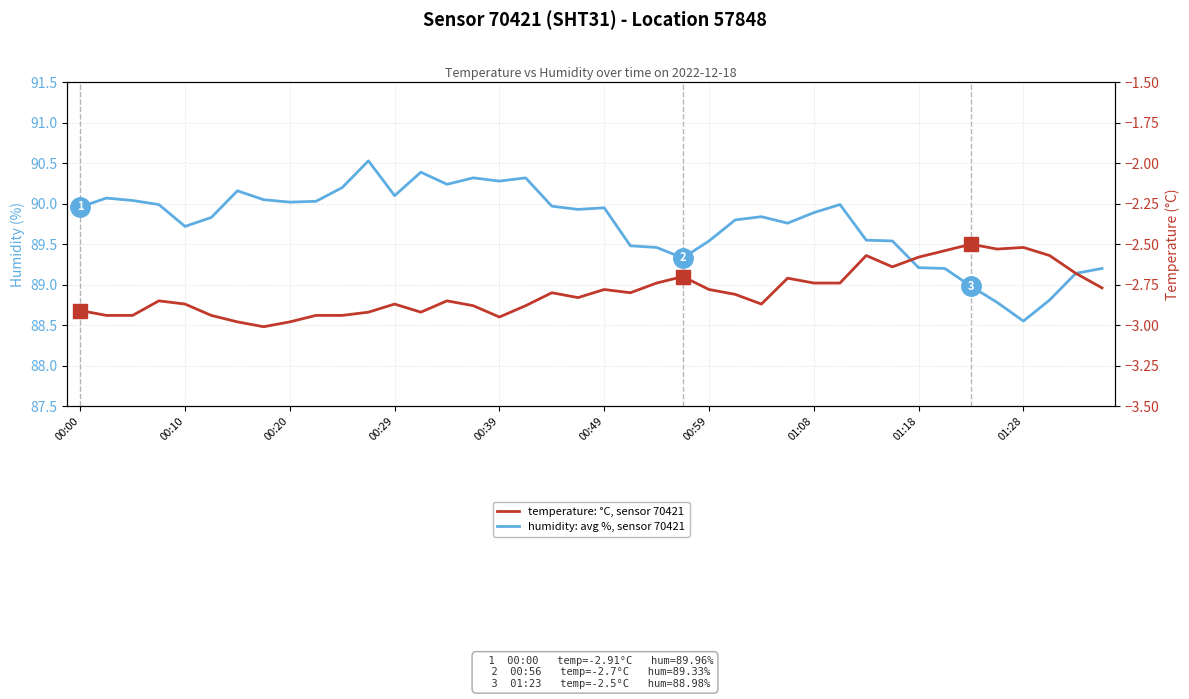

At 35, list the series in order from largest to smallest.

humidity: avg %, sensor 70421, temperature: °C, sensor 70421